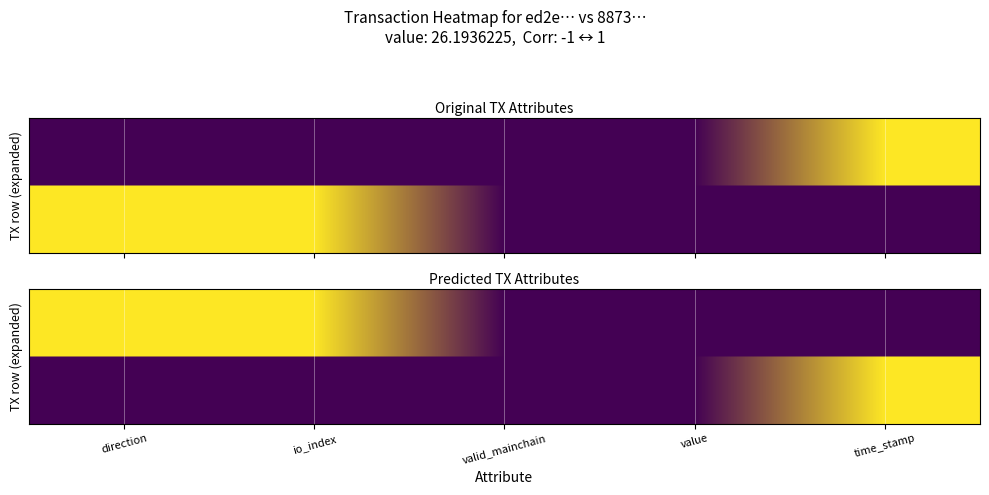

At which label does 8873c959209b088b060d4c64c60cdb0a51d52a3 reach its minimum?

direction